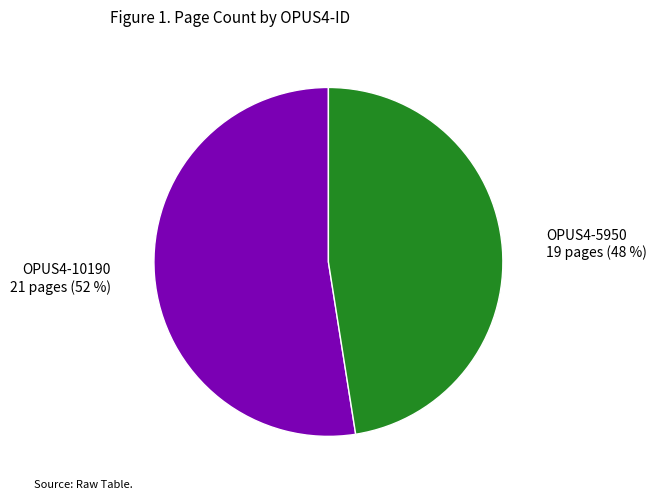

To the nearest percent, what is the average slice percentage?

50%